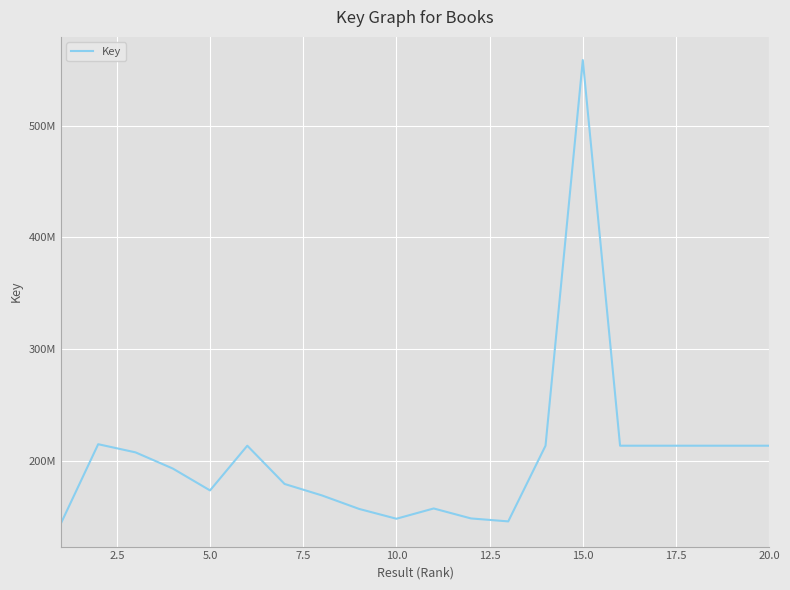

What is the sum of all values?

4100452299